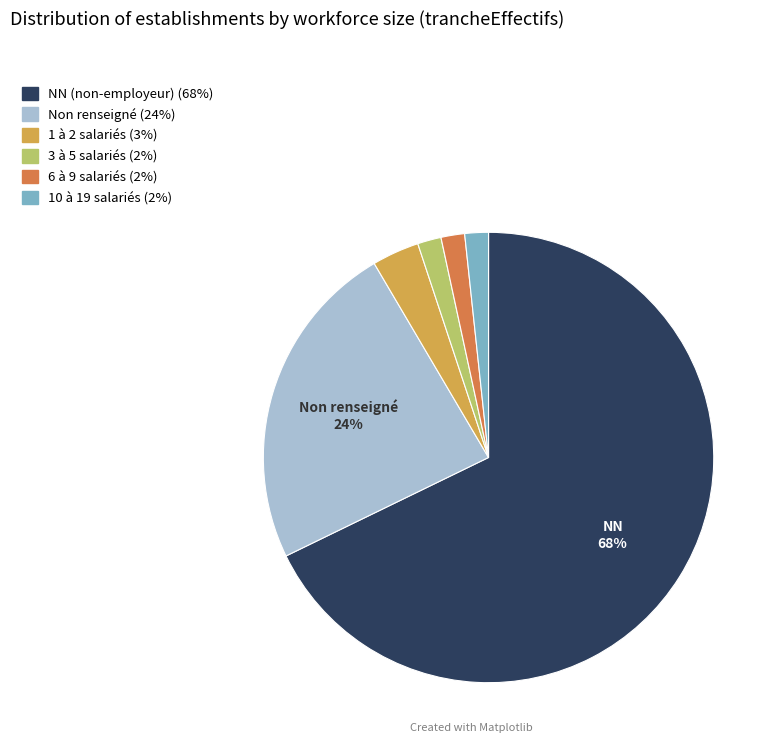

Is there any slice that represents more than half of the pie?

Yes